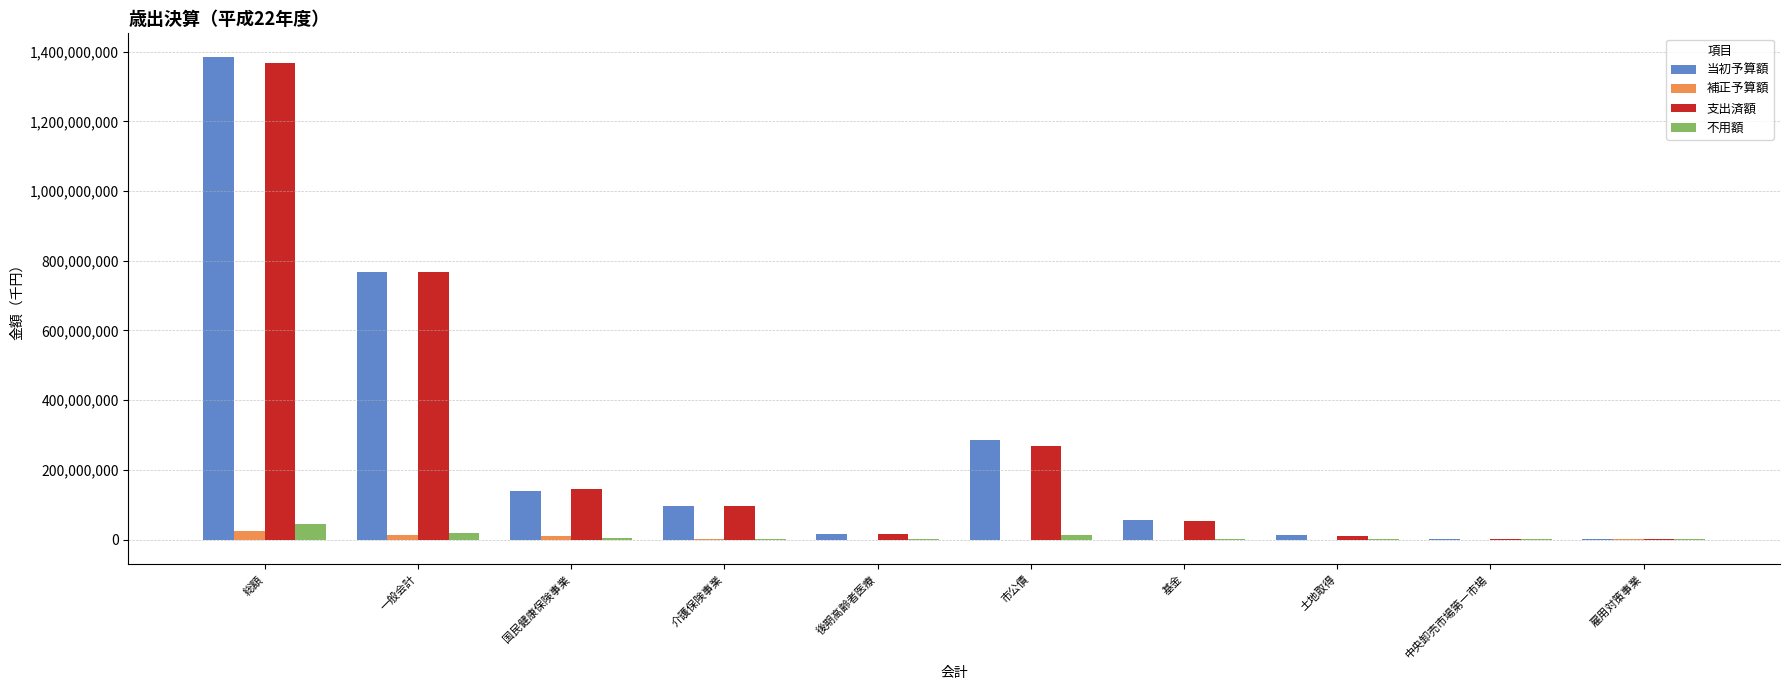

Are the bars grouped side by side (vs. stacked)?

Yes